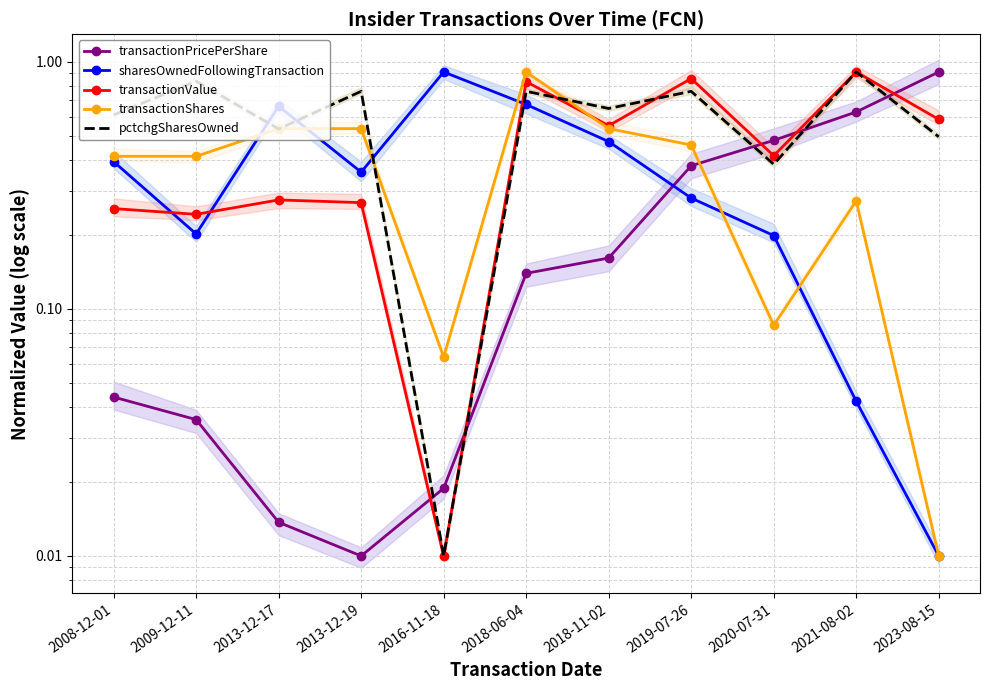

Count the number of categories in the chart.

11